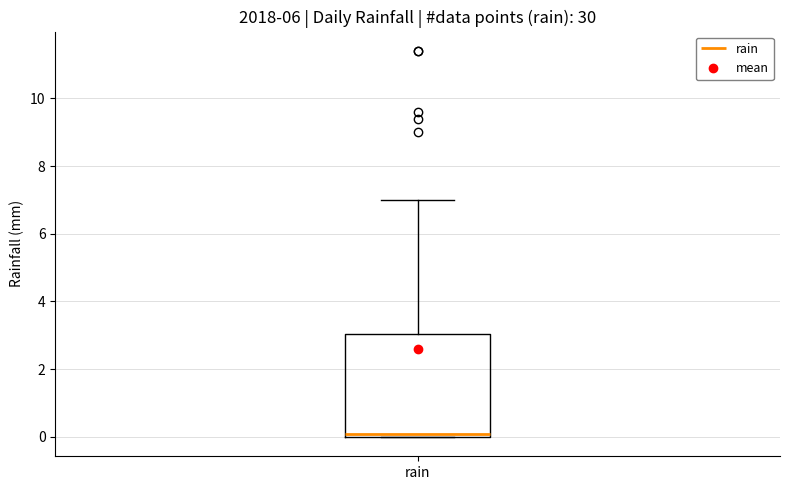

Read this box plot against the y-axis: the position of the median line, the range covered by the box, and the ends of both whiskers. The values are not printed on the chart, so give them approximately, as read against the axis.

median 0.2, box 0.0 to 3.0, whiskers 0.0 to 7.0